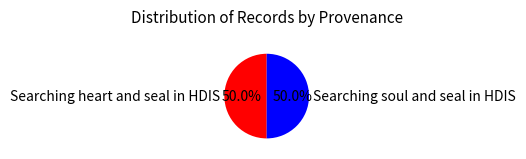

To the nearest percent, what is the average slice percentage?

50%